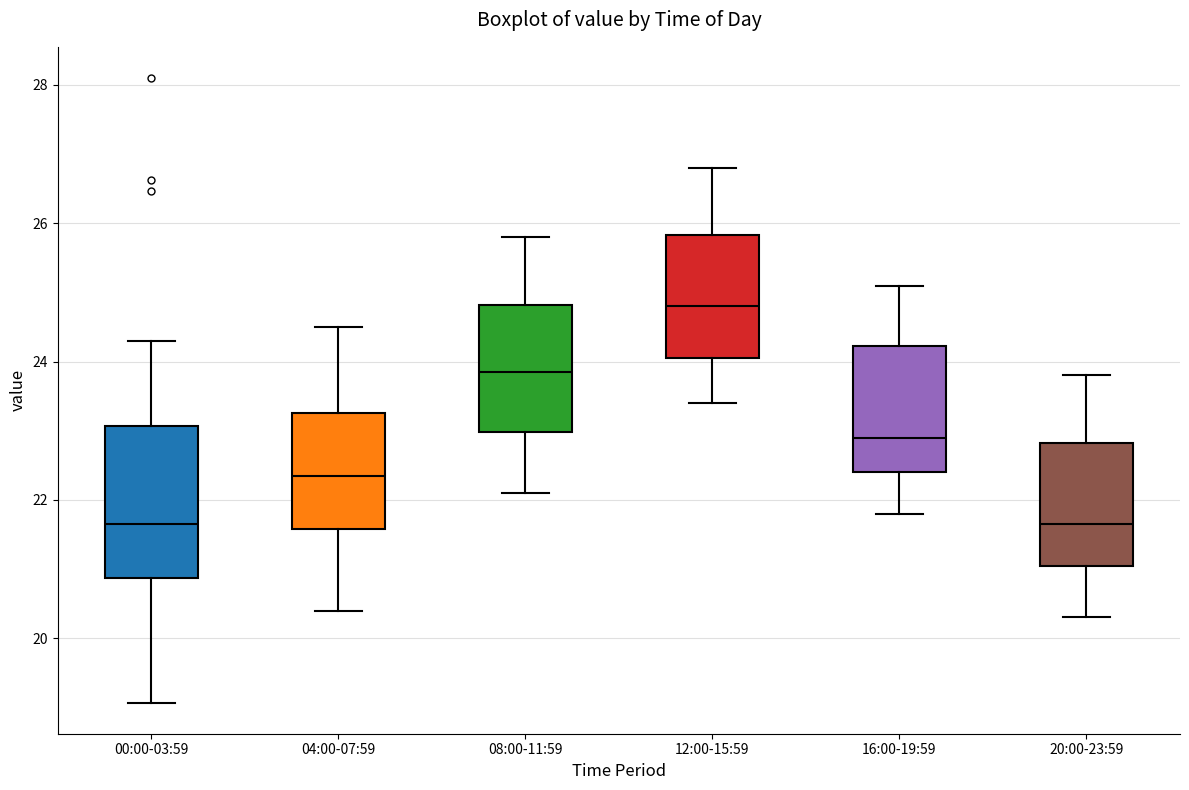

Where does the upper whisker of the box for 00:00-03:59 end on the y-axis? The values are not printed on the chart, so give them approximately, as read against the axis.

24.4